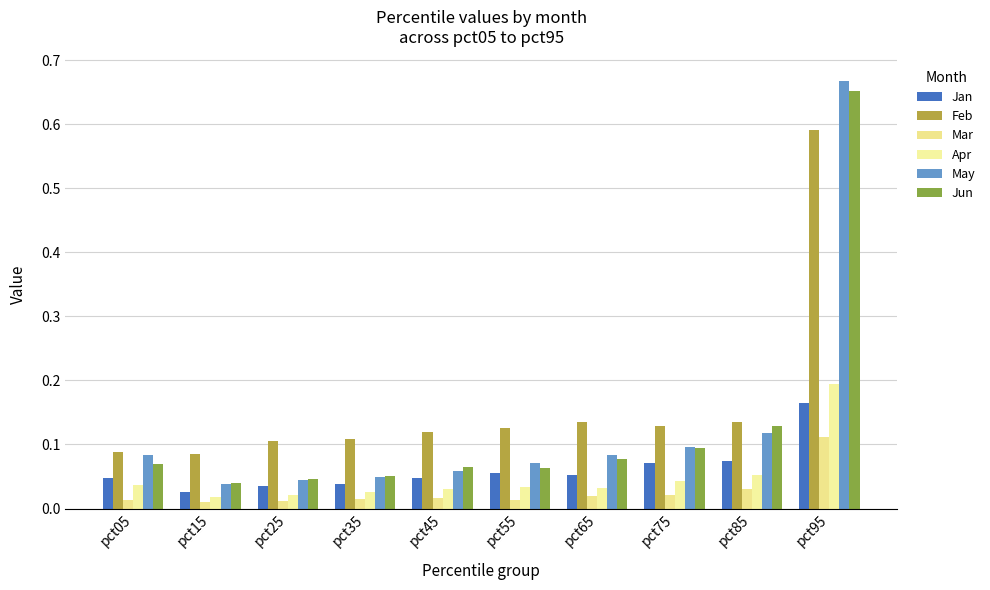

The Jan series shows 0.1 at pct05. True or false?

False